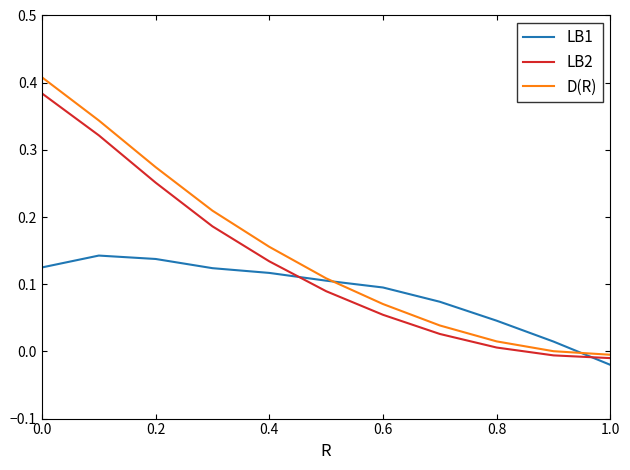

Which series has the largest range (max minus min)?

D(R)